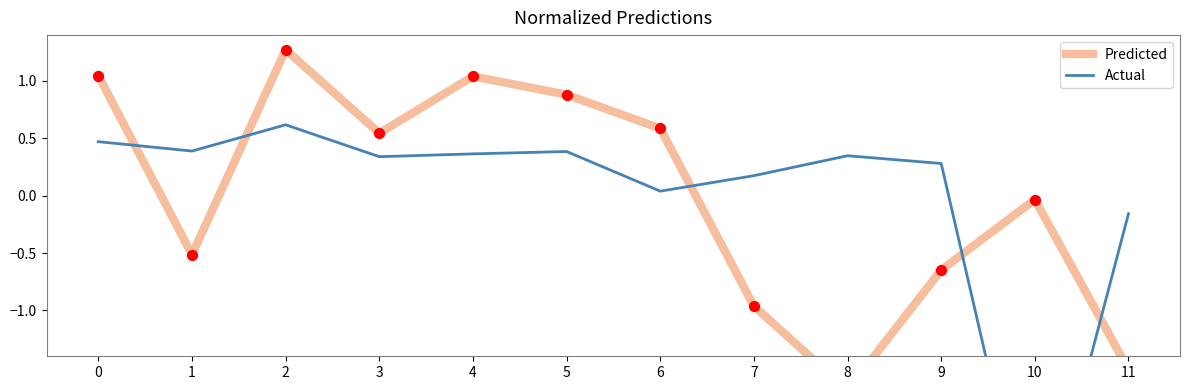

Which series has the largest total across all categories?

Predicted